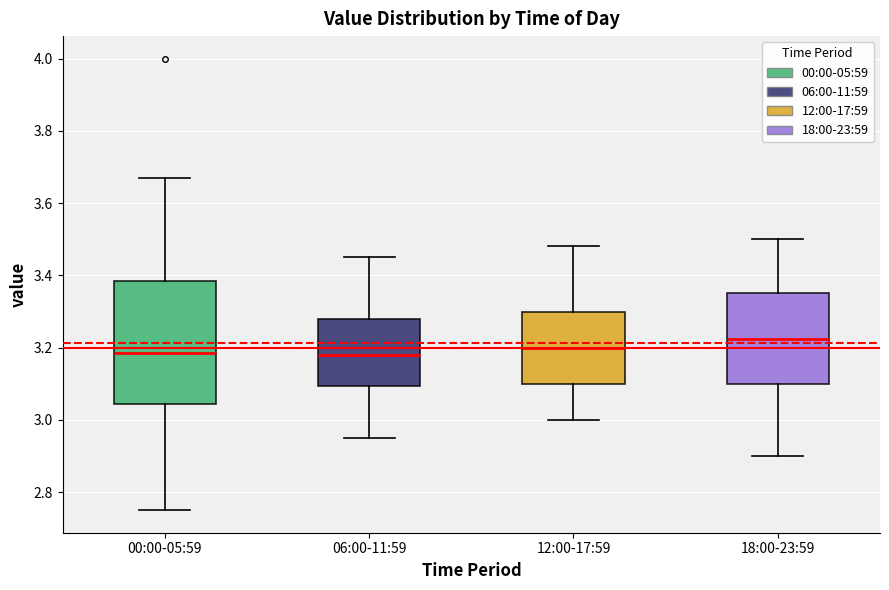

Comparing the boxes themselves (not the whiskers), which one is the tallest?

00:00-05:59